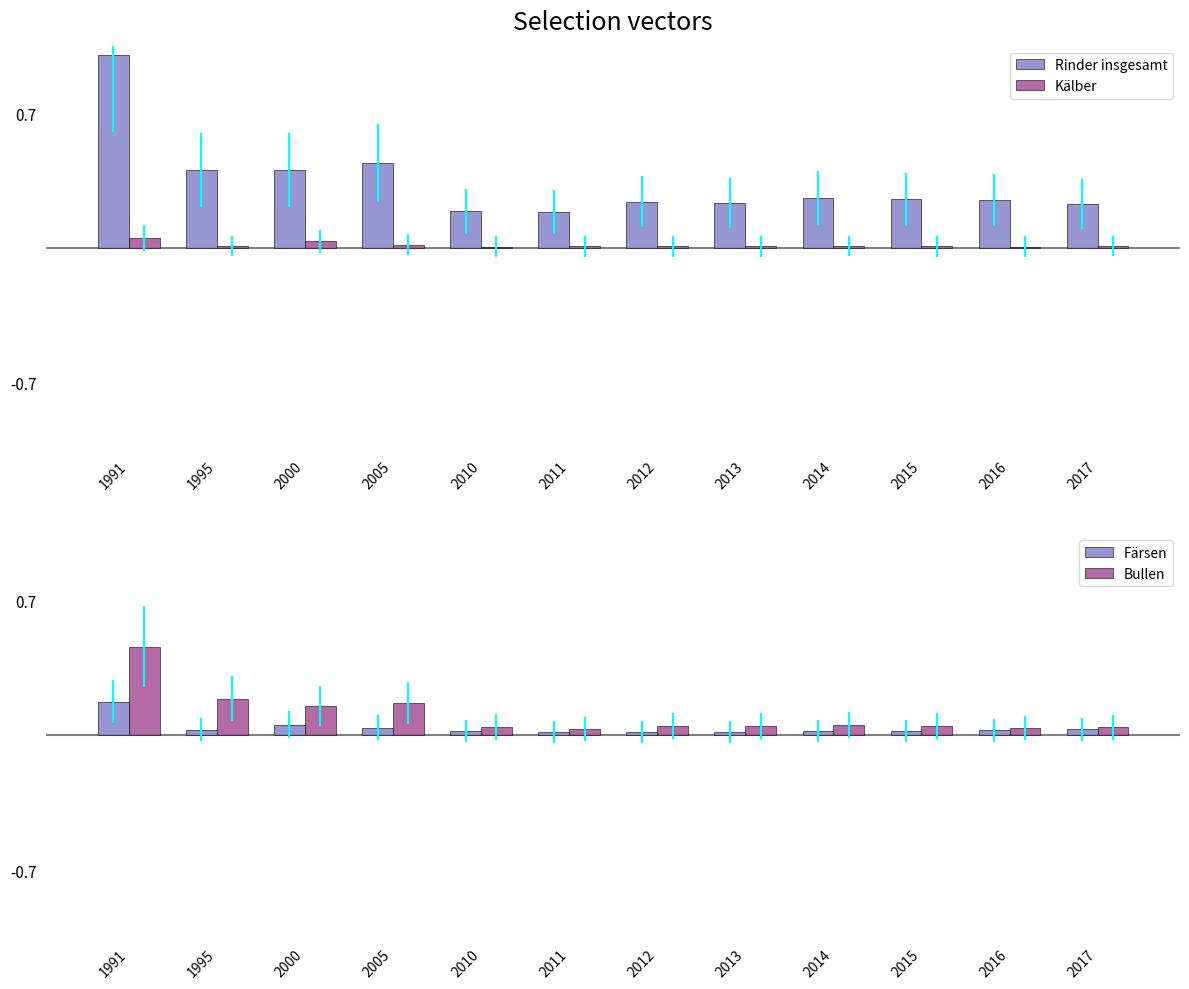

Reading left to right, what are all the values shown in this chart?

Rinder insgesamt: 1.0	0.4	0.4	0.4	0.2	0.2	0.2	0.2	0.3	0.3	0.2	0.2
Kälber: 0.1	0.0	0.0	0.0	0.0	0.0	0.0	0.0	0.0	0.0	0.0	0.0
Färsen: 0.2	0.0	0.1	0.0	0.0	0.0	0.0	0.0	0.0	0.0	0.0	0.0
Bullen: 0.5	0.2	0.2	0.2	0.0	0.0	0.0	0.0	0.1	0.0	0.0	0.0